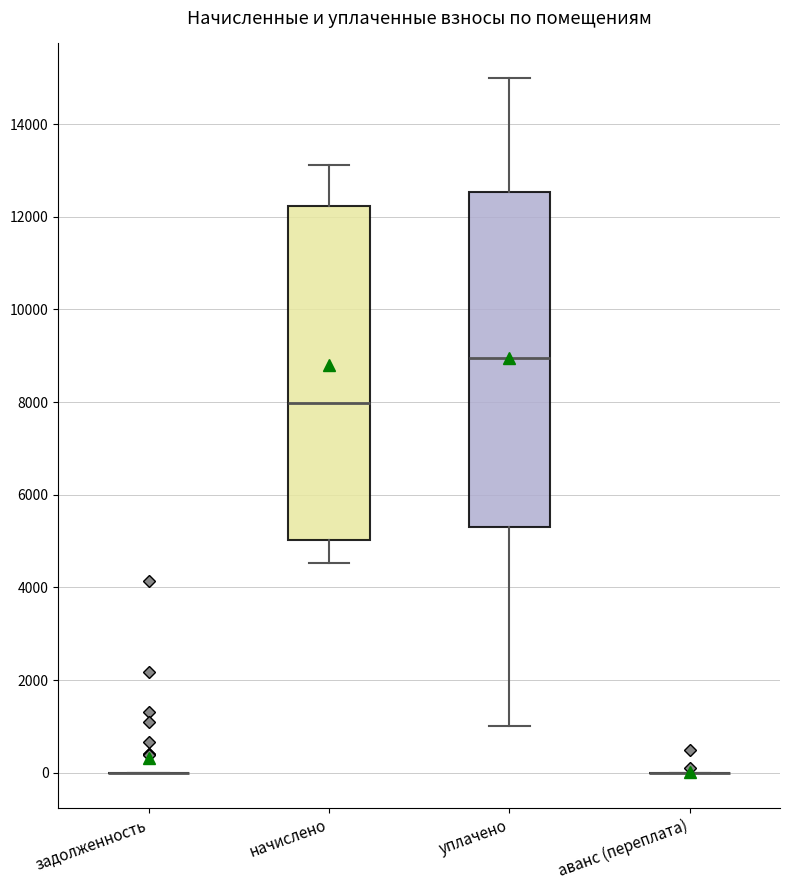

Reading left to right, read every box against the y-axis: the position of its median line, the range the box covers, and the ends of its whiskers. The values are not printed on the chart, so give them approximately, as read against the axis.

задолженность: box collapsed to a line at 0, whiskers 0 to 0
начислено: median 8000, box 5000 to 12200, whiskers 4600 to 13200
уплачено: median 9000, box 5400 to 12600, whiskers 1000 to 15000
аванс (переплата): box collapsed to a line at 0, whiskers 0 to 0